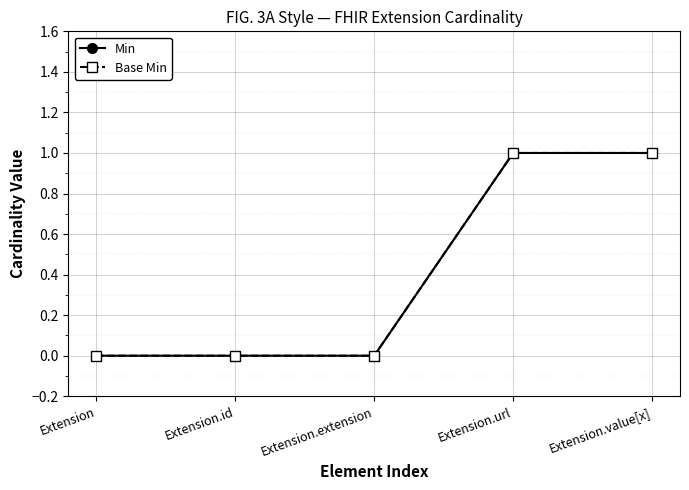

Does the chart display data point markers on the line(s)?

Yes